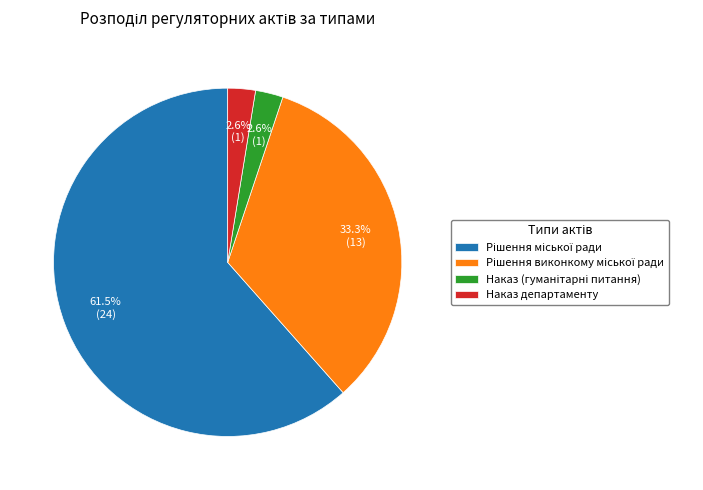

Is there a majority slice in this chart?

Yes